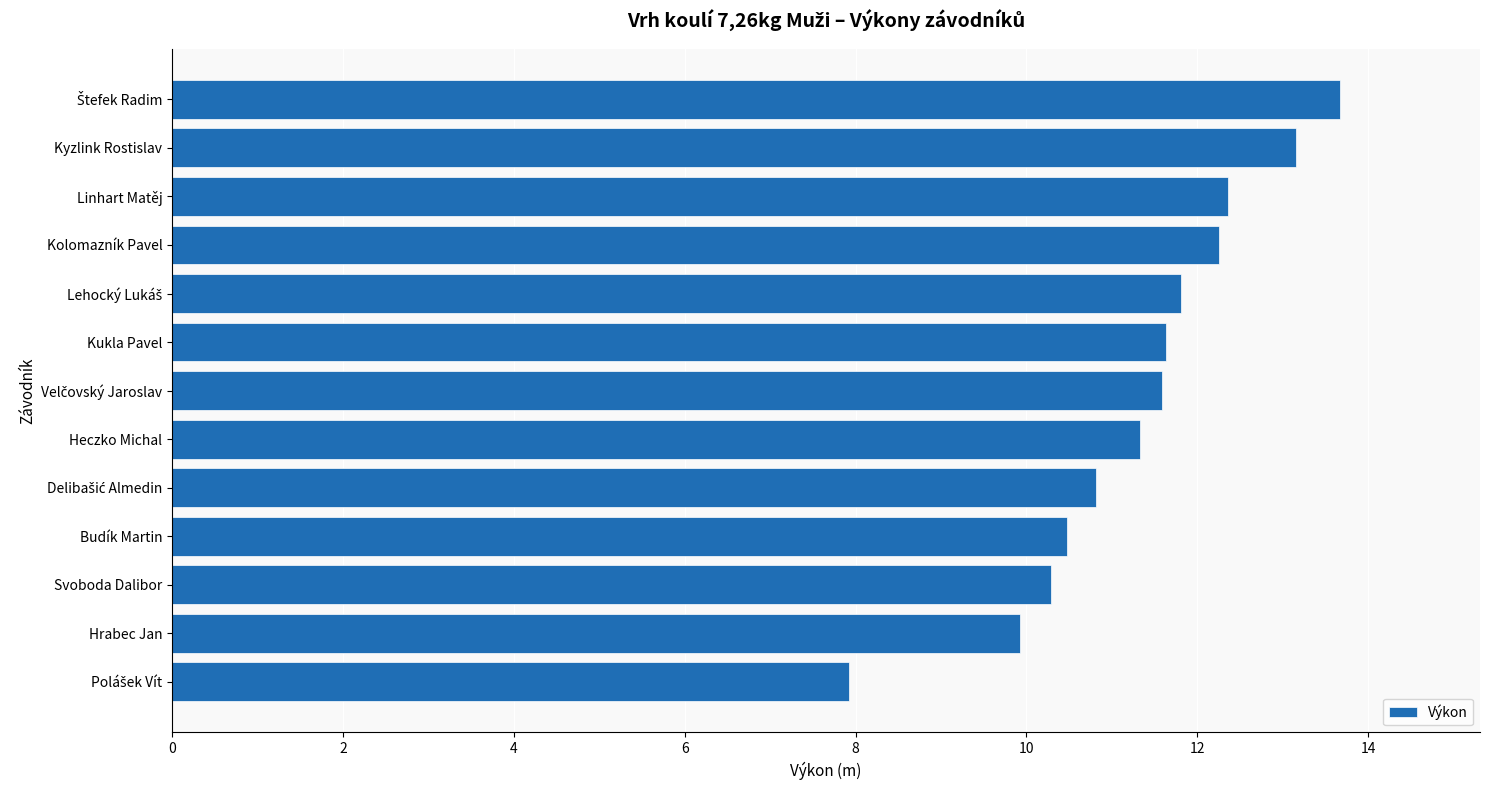

What is the label of the 3rd bar from the top?

Linhart Matěj